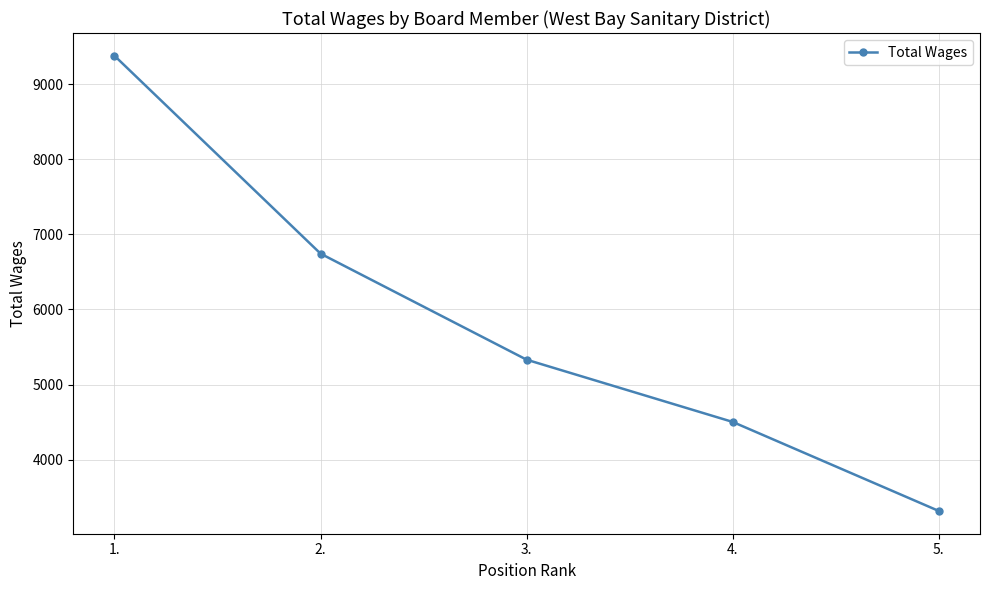

Which has a higher value, 4. or 1.?

1.